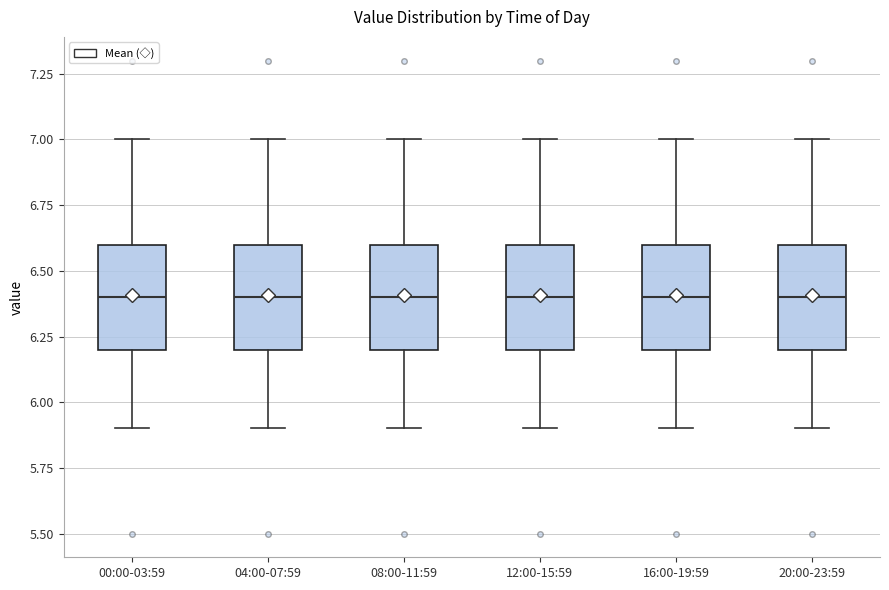

Reading left to right, read every box against the y-axis: the position of its median line, the range the box covers, and the ends of its whiskers. The values are not printed on the chart, so give them approximately, as read against the axis.

00:00-03:59: median 6.4, box 6.2 to 6.6, whiskers 5.9 to 7.0
04:00-07:59: median 6.4, box 6.2 to 6.6, whiskers 5.9 to 7.0
08:00-11:59: median 6.4, box 6.2 to 6.6, whiskers 5.9 to 7.0
12:00-15:59: median 6.4, box 6.2 to 6.6, whiskers 5.9 to 7.0
16:00-19:59: median 6.4, box 6.2 to 6.6, whiskers 5.9 to 7.0
20:00-23:59: median 6.4, box 6.2 to 6.6, whiskers 5.9 to 7.0